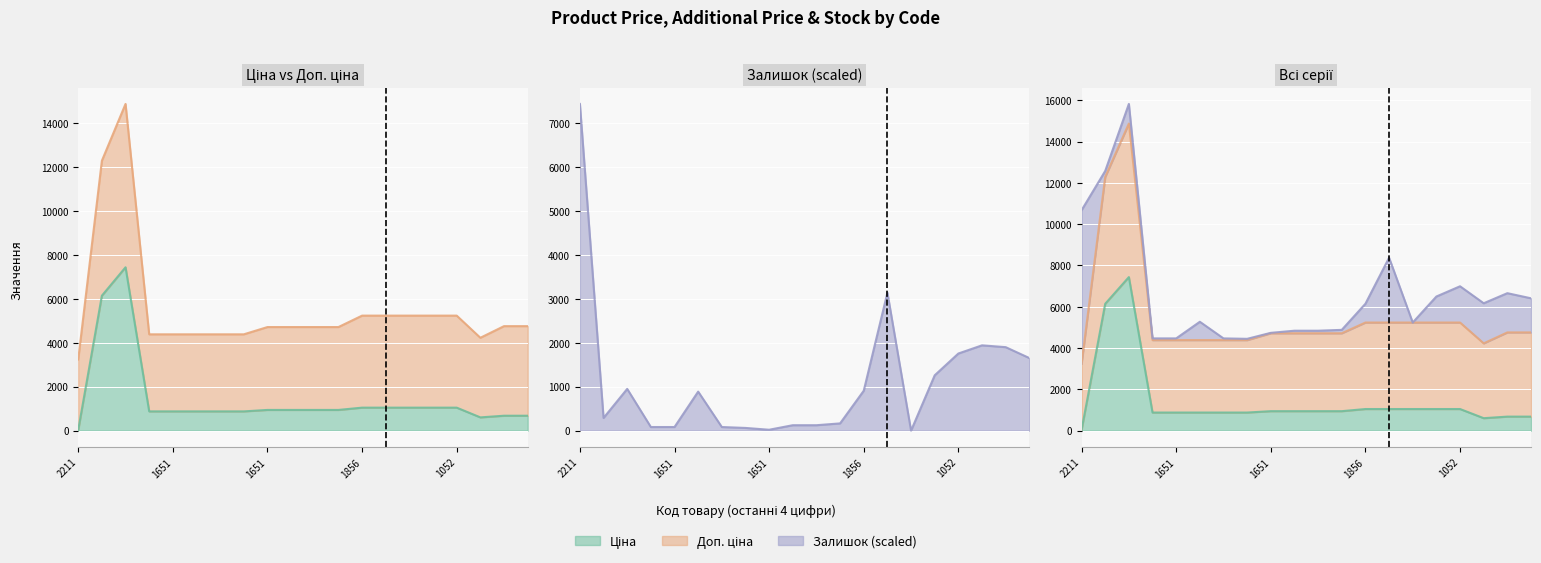

Is the value of Залишок at 283231856 greater than the value of Ціна at 283291052?

Yes